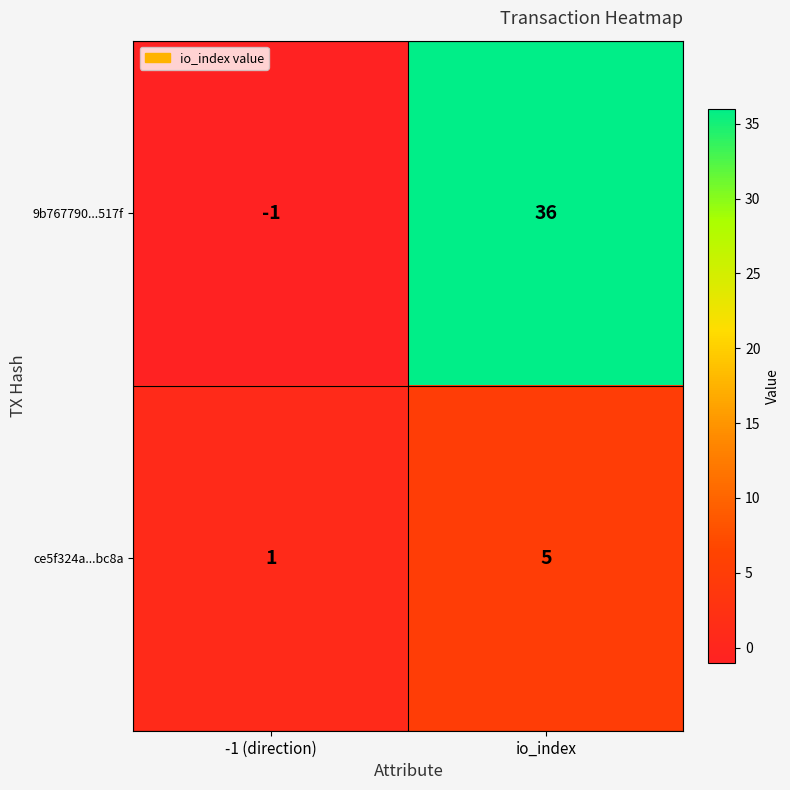

What is the difference between the maximum and minimum values in the ce5f324a...bc8a series?

4